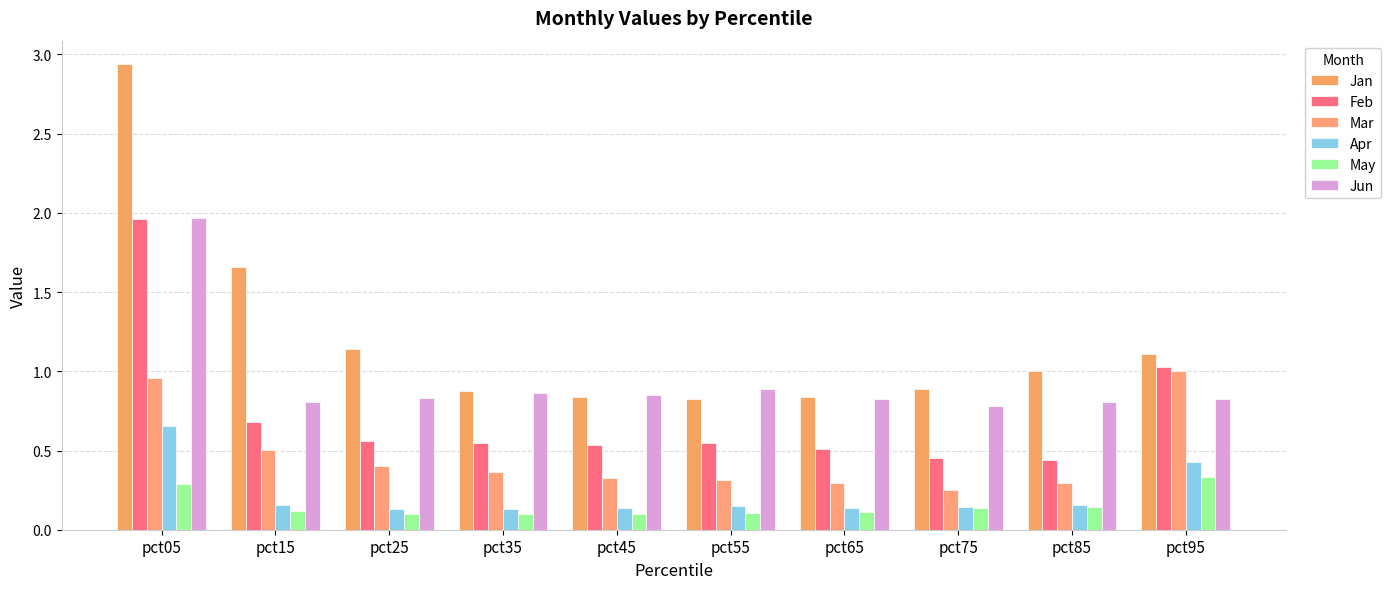

How many bars are there in each group?

6